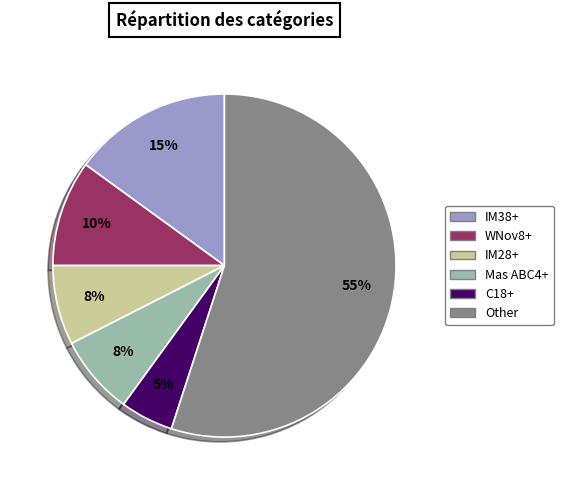

To the nearest percent, what is the difference between the largest and smallest slice percentages?

50%